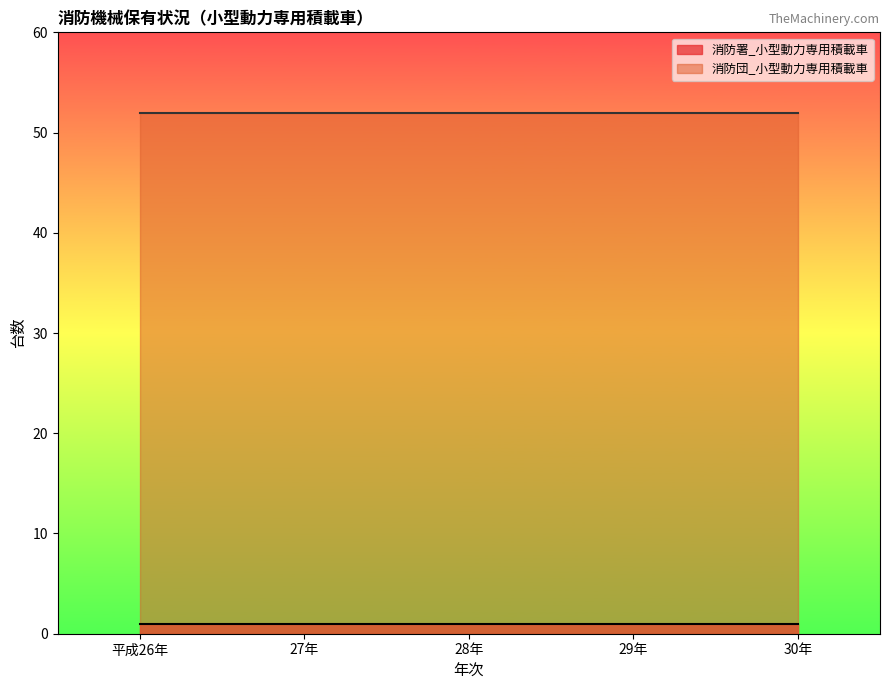

Between 28年 and 29年, which is larger?

28年